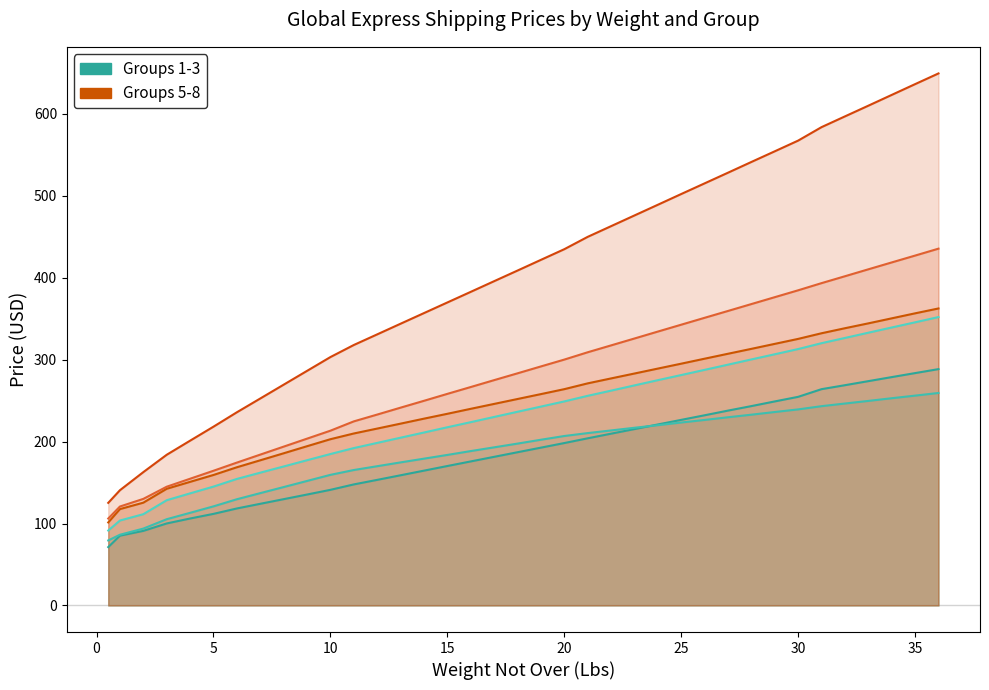

At which label does Group 2 reach its peak?

36